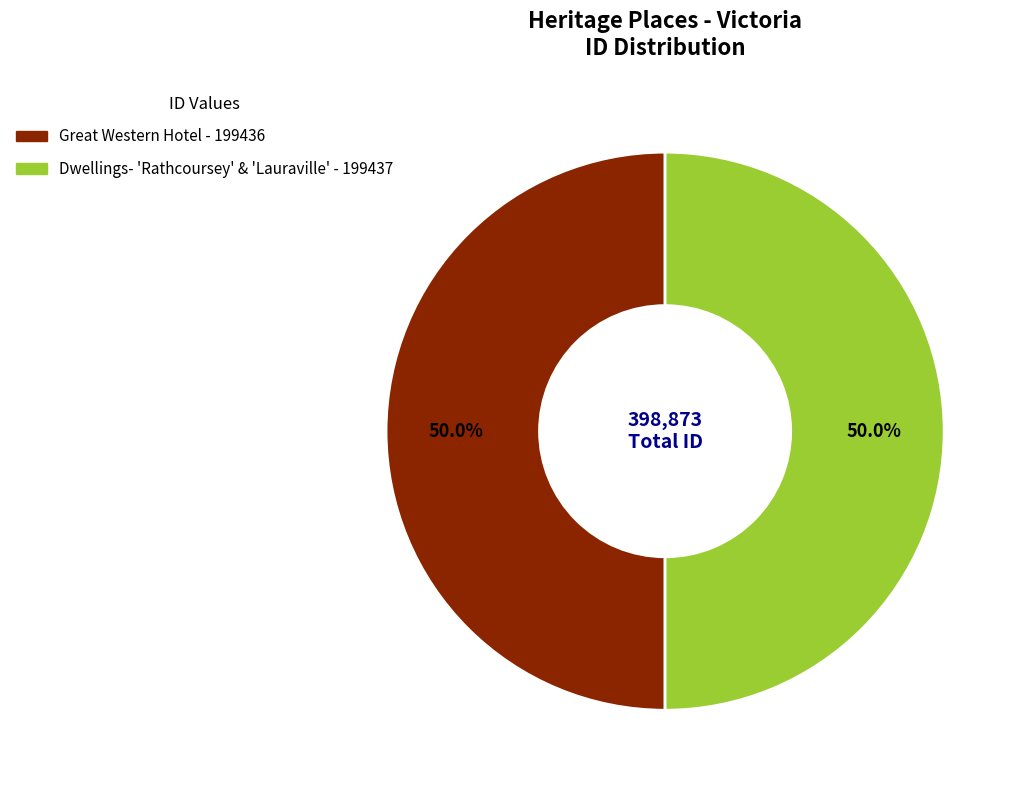

Count the number of slices in the pie.

2